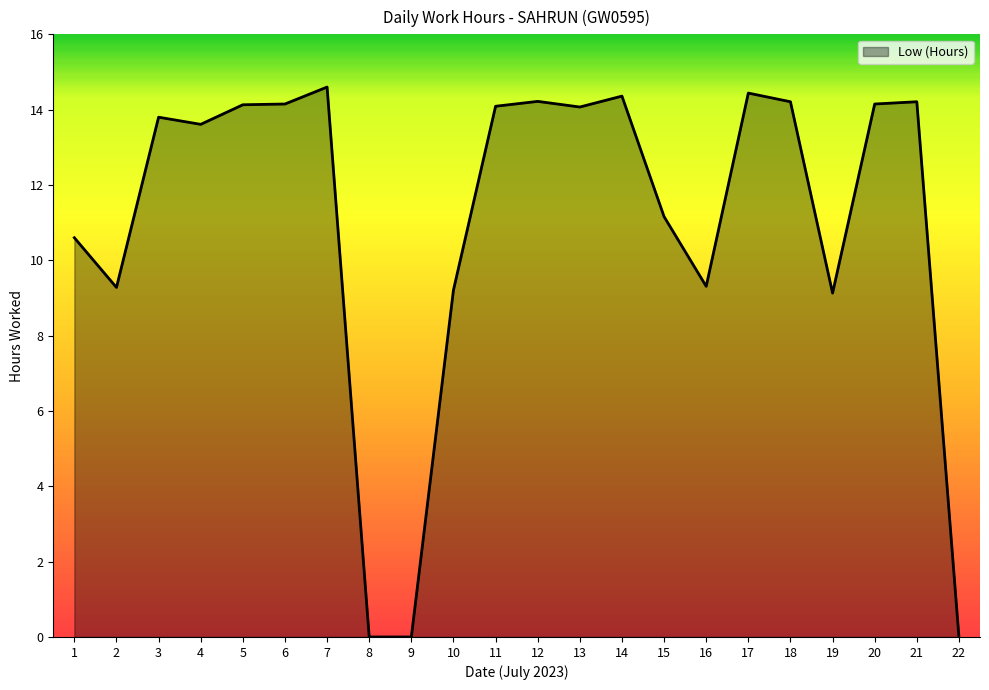

Where is the first local minimum?

2